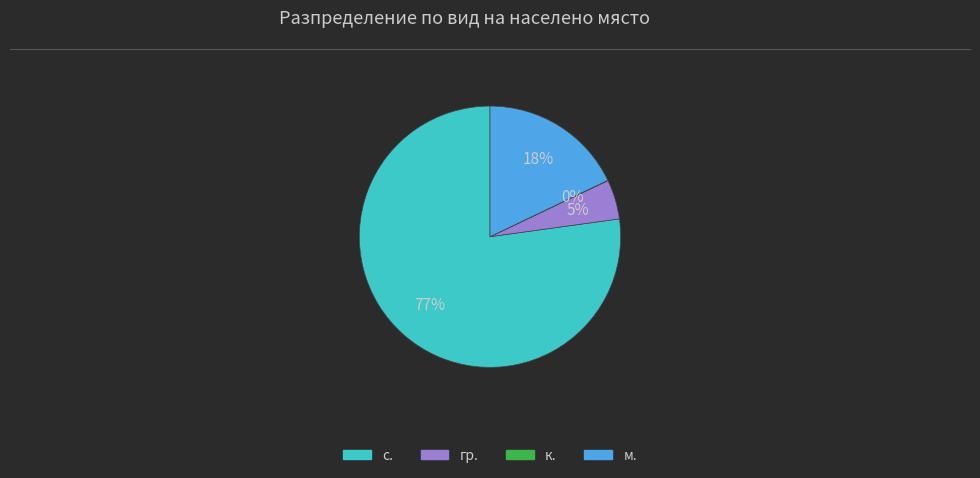

Is there a majority slice in this chart?

Yes